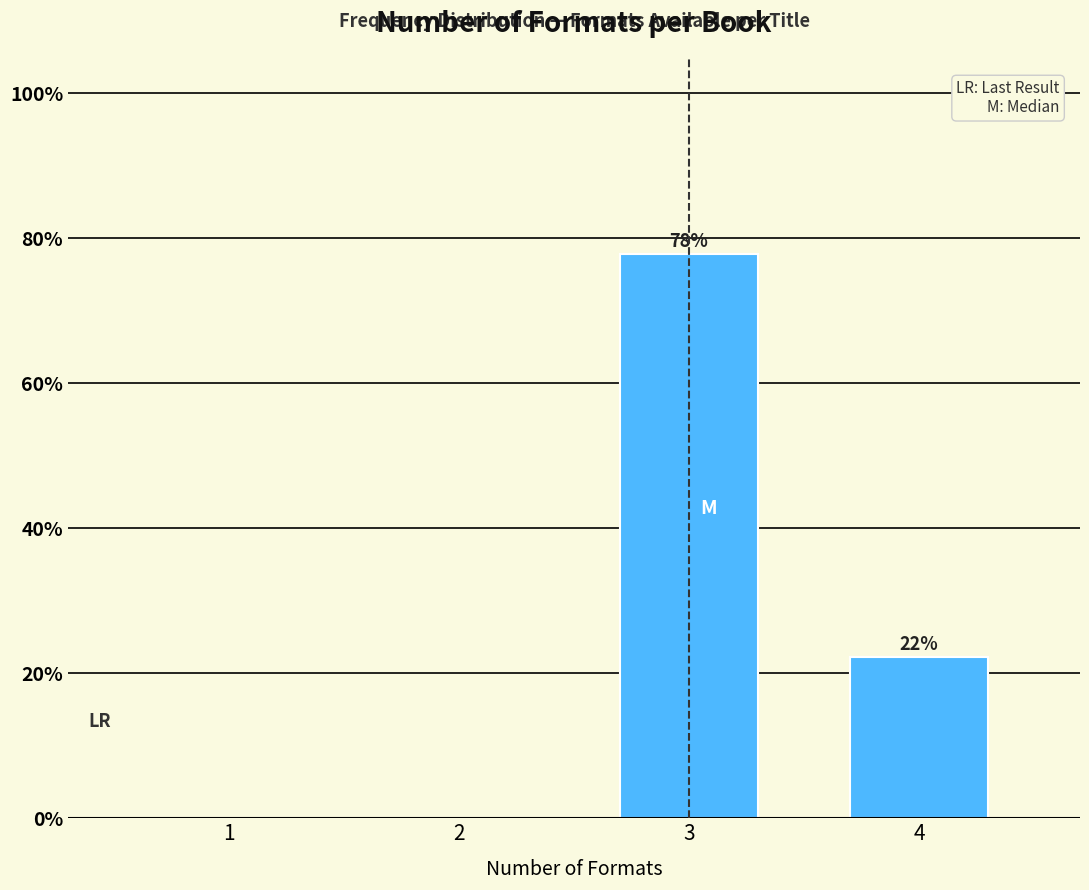

At which label does the data first exceed 22?

3